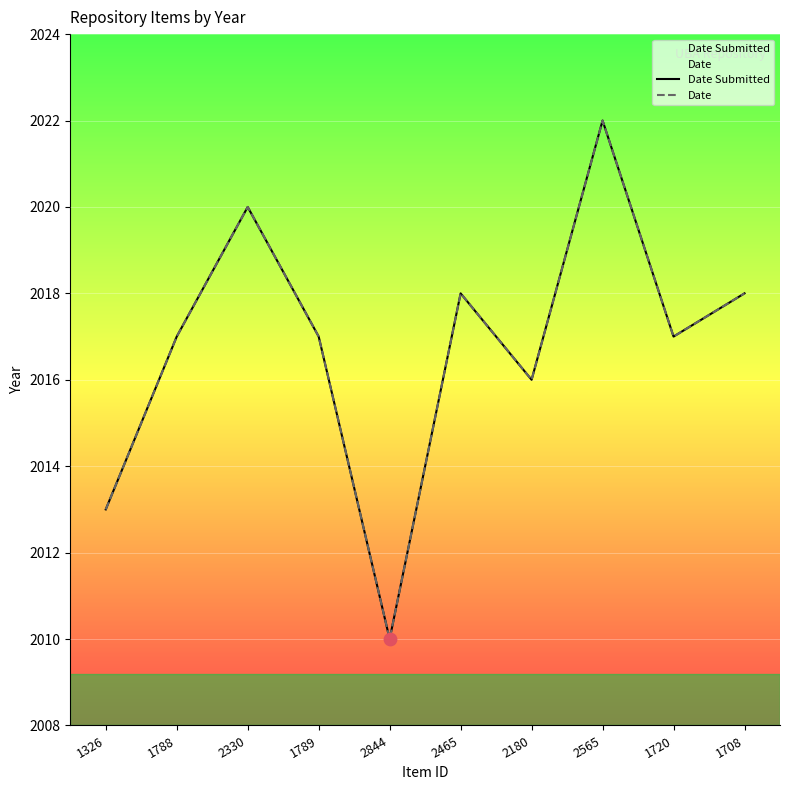

Which series has the largest total across all categories?

Date Submitted